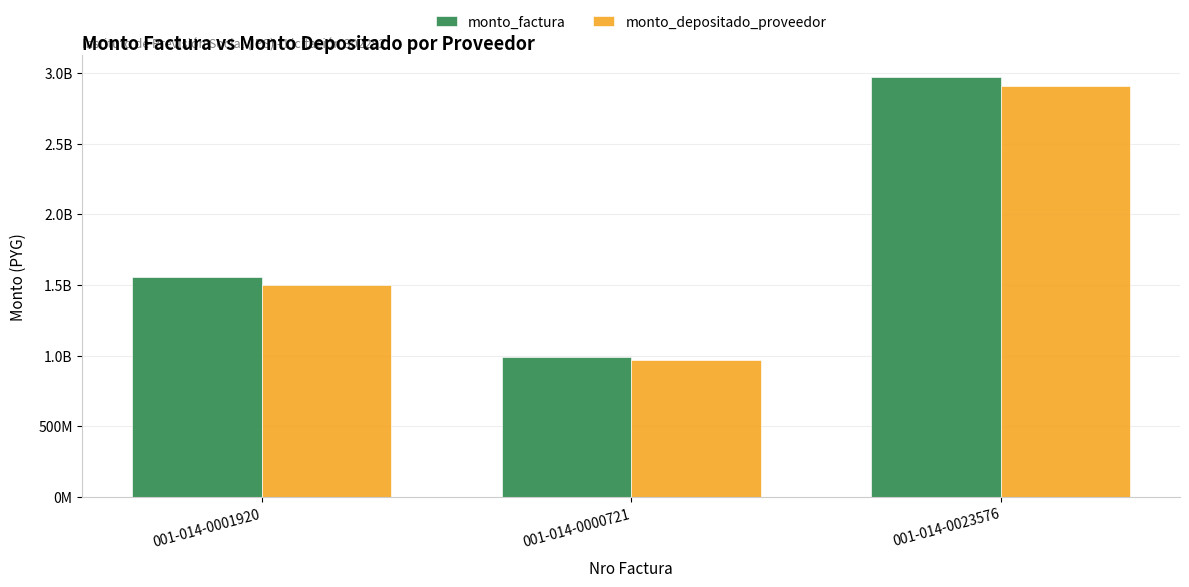

Does the chart contain stacked bars?

No